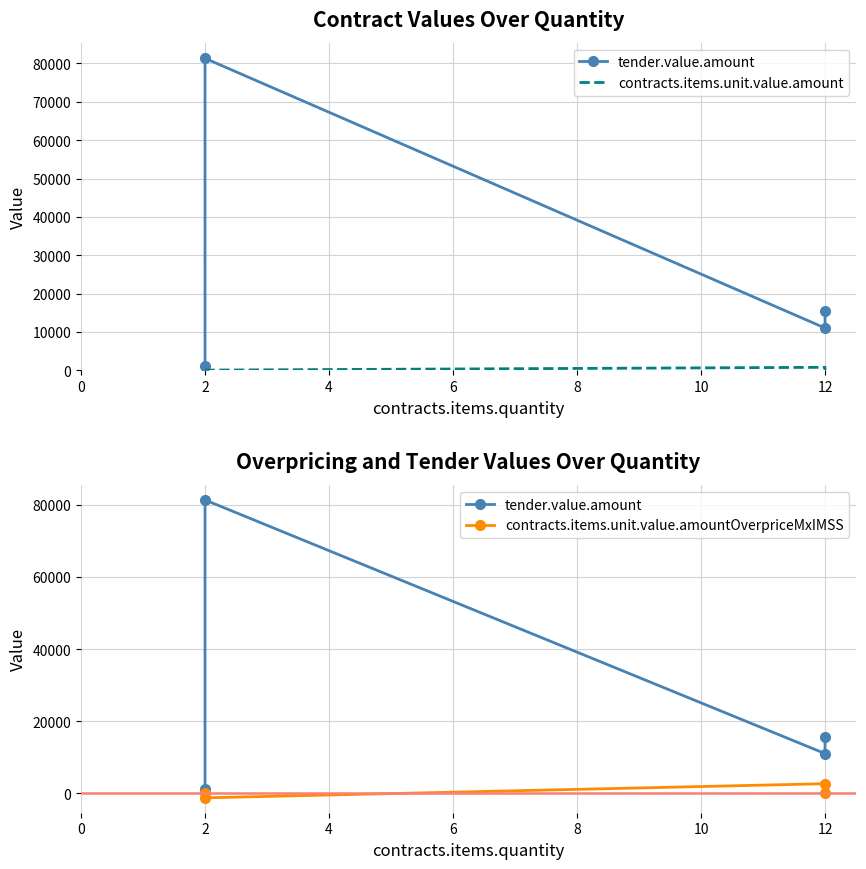

Which category has the highest value across all series?

2